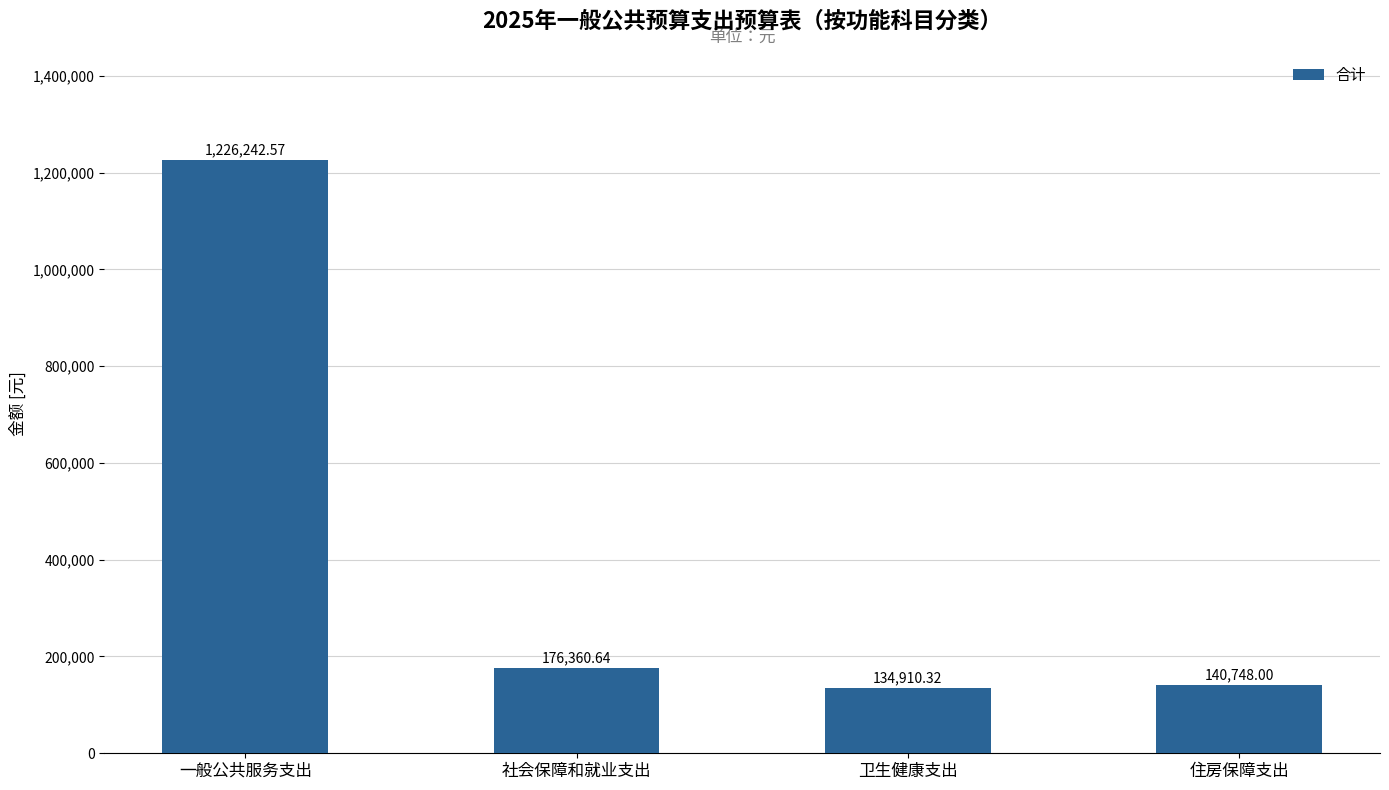

What is the label of the 4th bar from the right?

一般公共服务支出